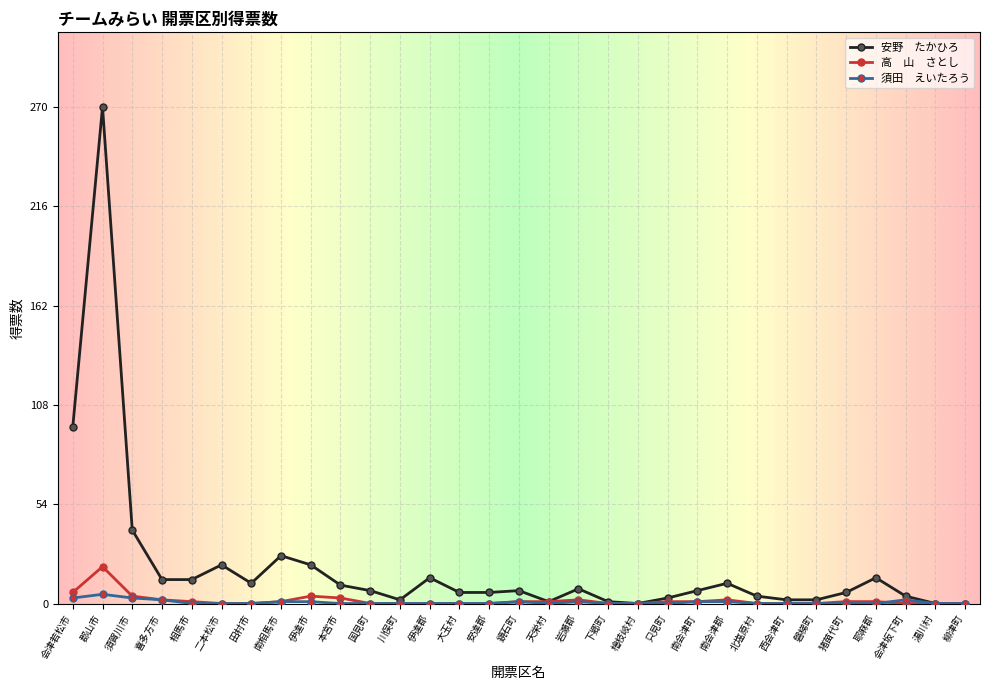

What is the total value across all series at 相馬市?

14.0